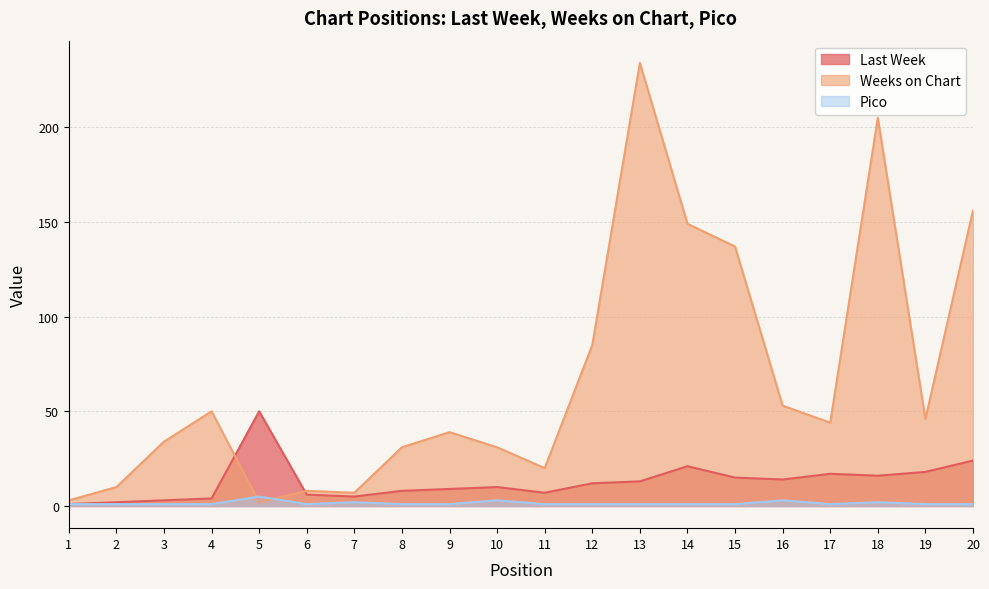

After their last crossing, which series has the higher values: Weeks on Chart or Pico?

Weeks on Chart